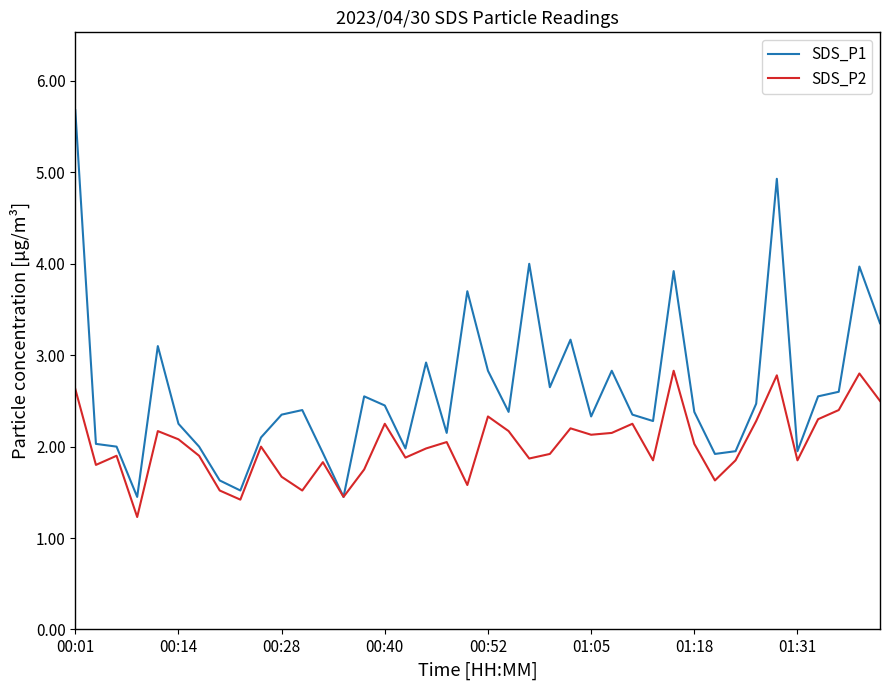

What are all the series names shown in the legend?

SDS_P1, SDS_P2